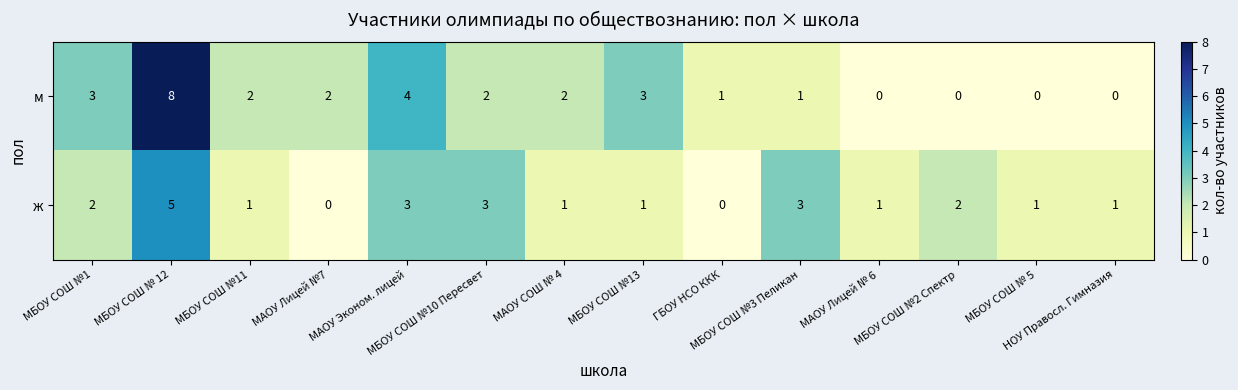

What is the difference between the highest and lowest values at МБОУ СОШ № 5?

1